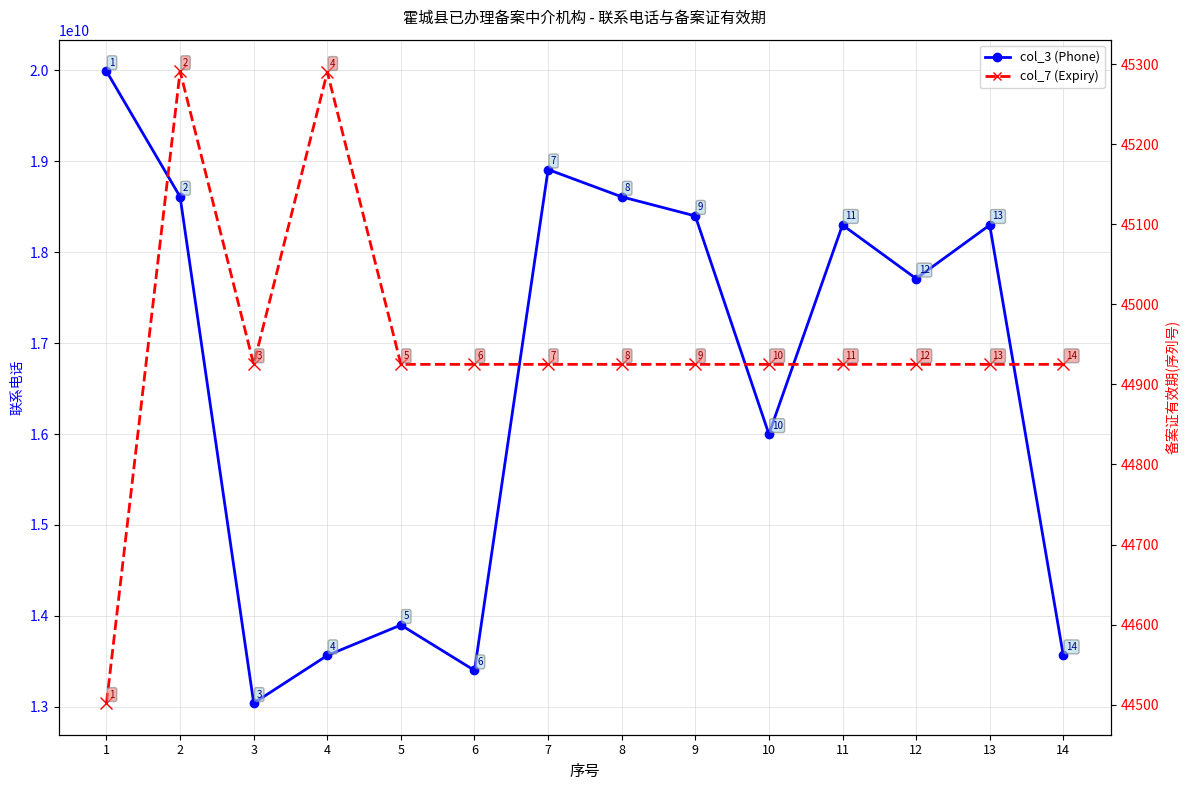

True or false: col_7 (Expiry) and col_3 (Phone) cross at least once.

False